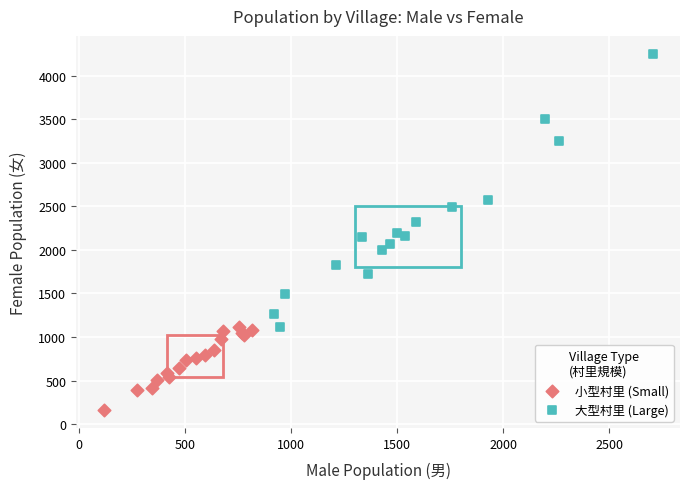

Which series has the largest Y range (max minus min)?

大型村里 (Large)